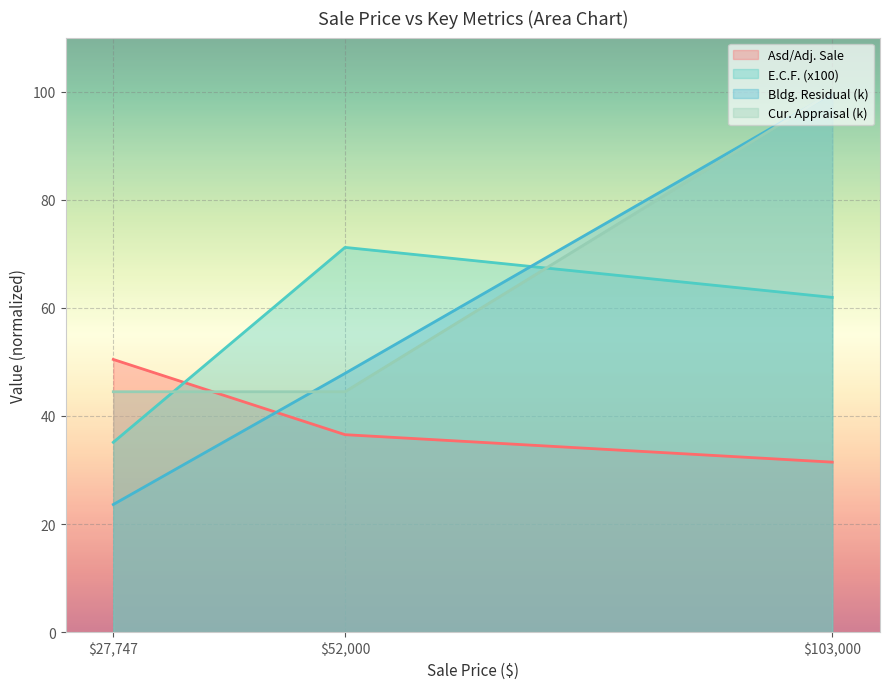

Is it true that Cur. Appraisal equals 15.7 at 27747?

False